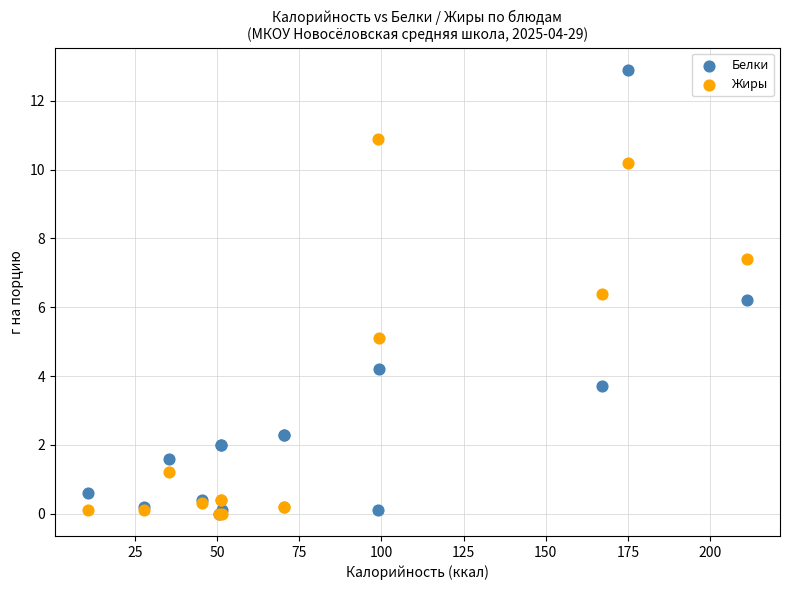

Which series contains the highest Y value?

Белки